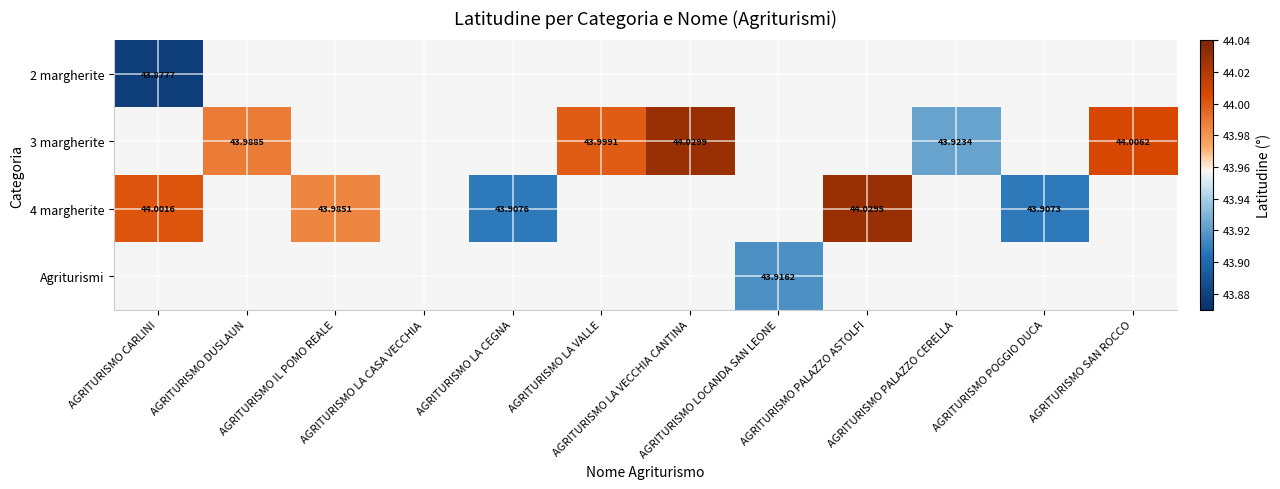

Between AGRITURISMO LA CEGNA and AGRITURISMO PALAZZO ASTOLFI, which series saw the biggest shift?

4 margherite